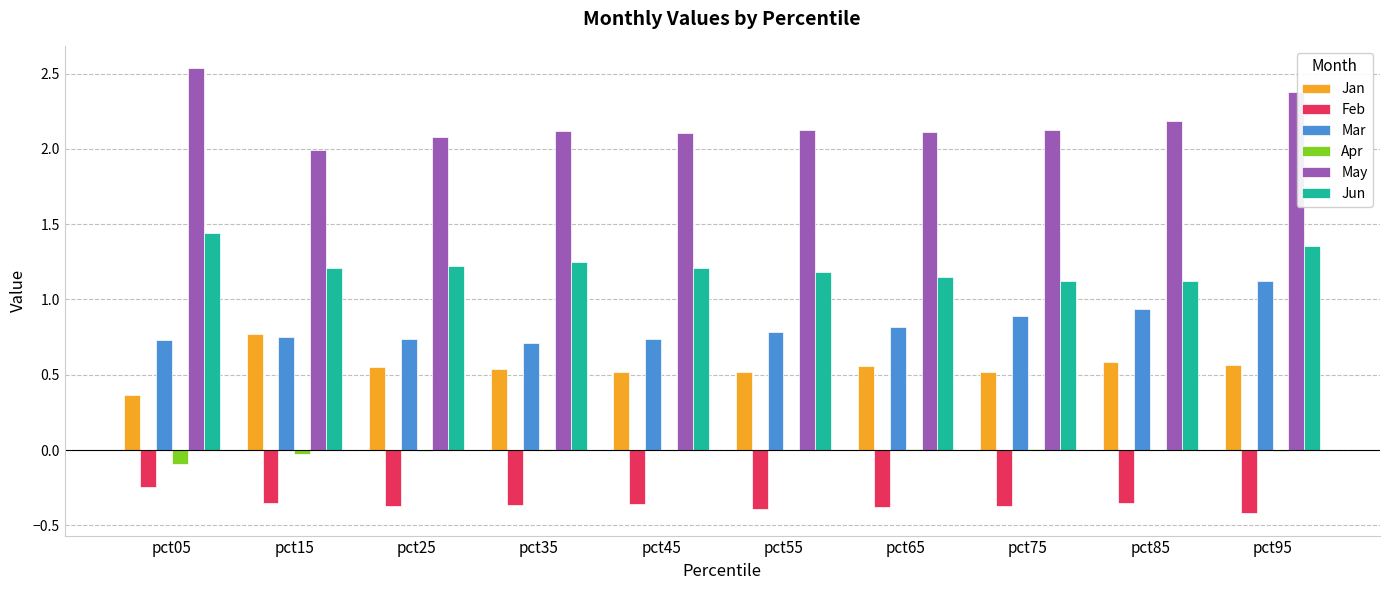

At which category is the sum across all series the highest?

pct95